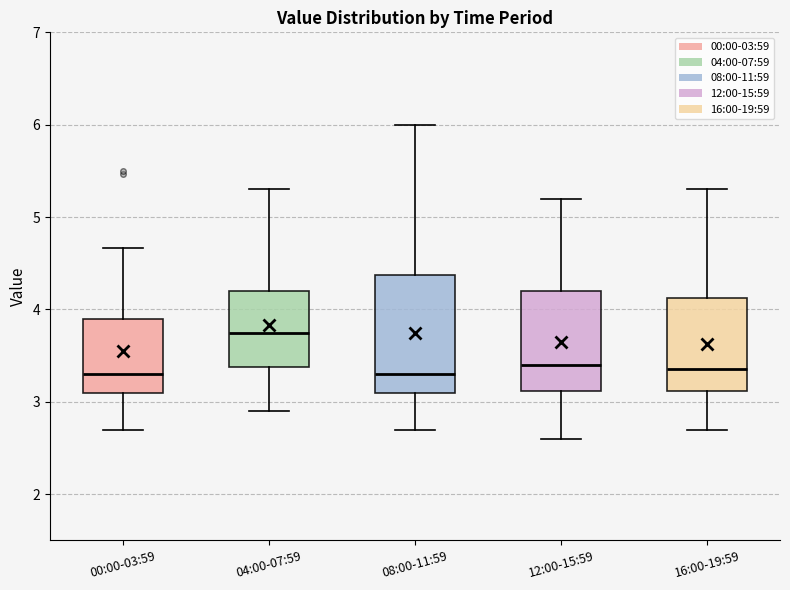

Reading left to right, read every box against the y-axis: the position of its median line, the range the box covers, and the ends of its whiskers. The values are not printed on the chart, so give them approximately, as read against the axis.

00:00-03:59: median 3.3, box 3.1 to 3.9, whiskers 2.7 to 4.7
04:00-07:59: median 3.8, box 3.4 to 4.2, whiskers 2.9 to 5.3
08:00-11:59: median 3.3, box 3.1 to 4.4, whiskers 2.7 to 6.0
12:00-15:59: median 3.4, box 3.1 to 4.2, whiskers 2.6 to 5.2
16:00-19:59: median 3.4, box 3.1 to 4.1, whiskers 2.7 to 5.3